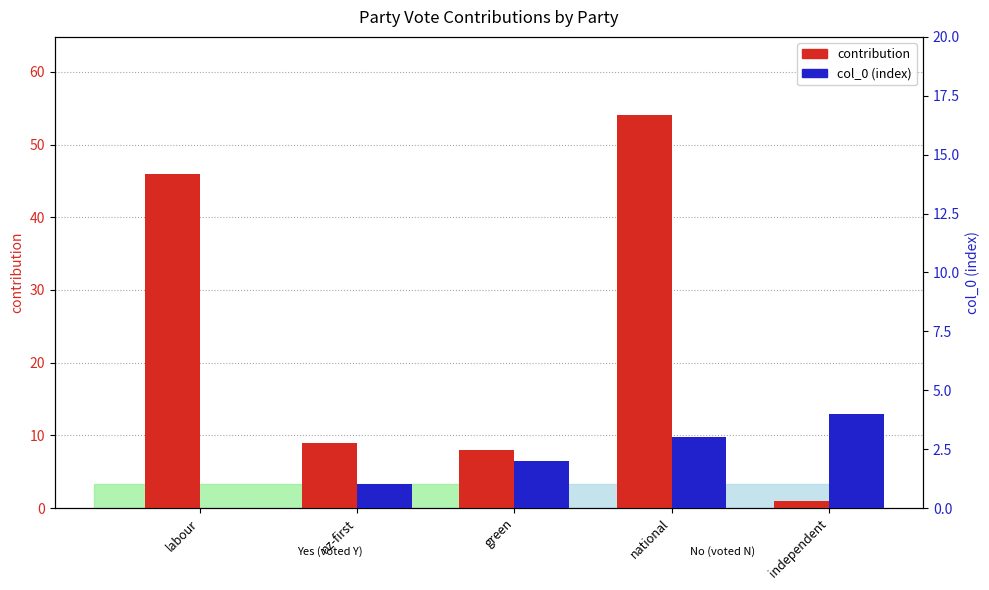

How many categories are shown in the chart?

5